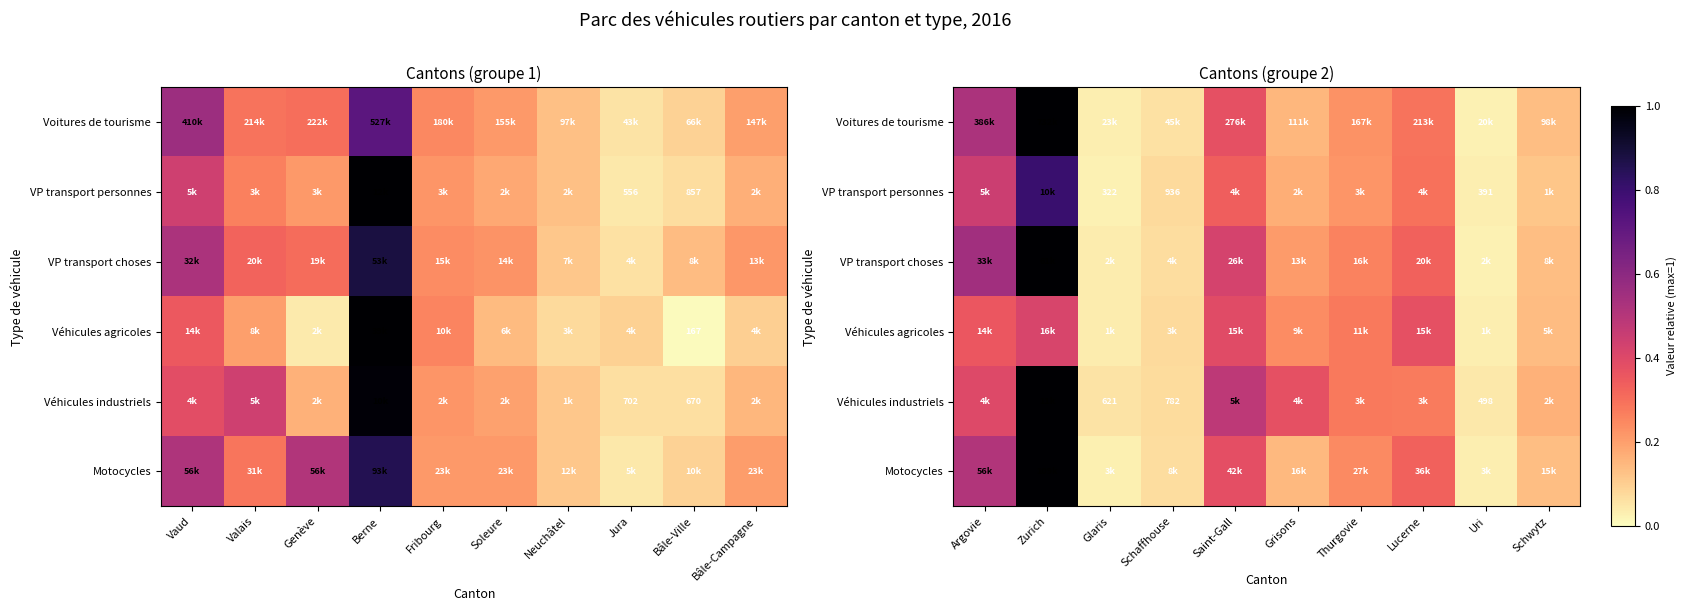

Which series has the largest range (max minus min)?

Voitures de tourisme